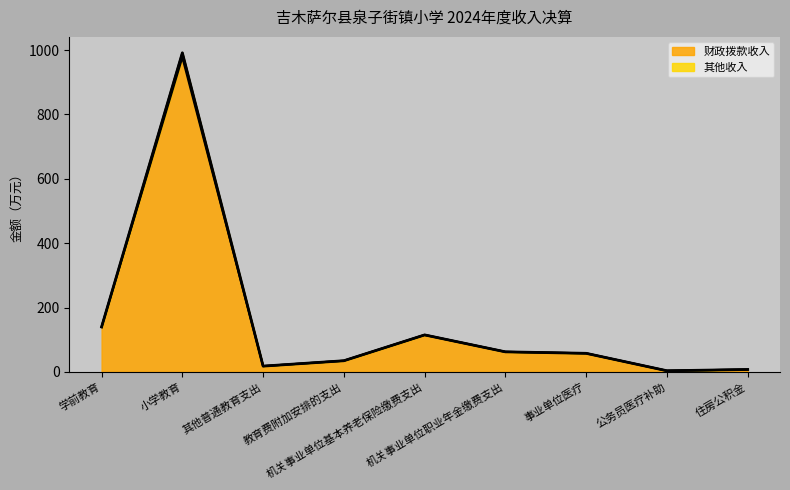

Which series changed the most between 事业单位医疗 and 公务员医疗补助?

财政拨款收入